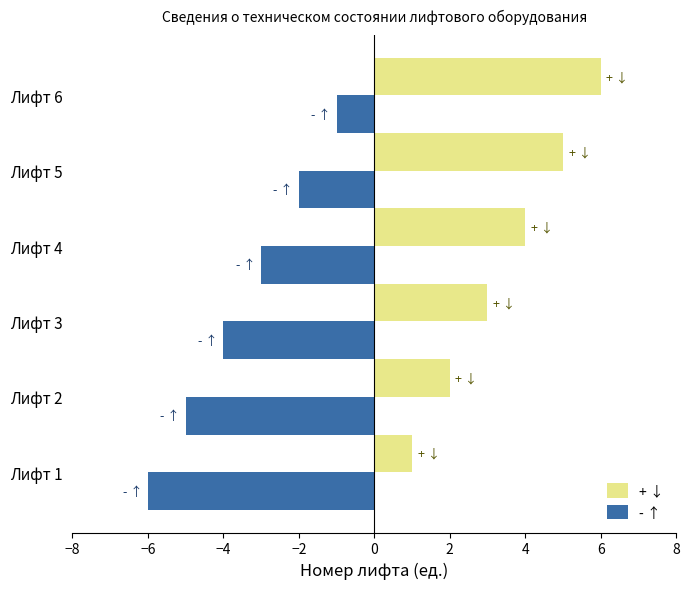

Which category has the lowest value in the + ↓ series?

Лифт 1